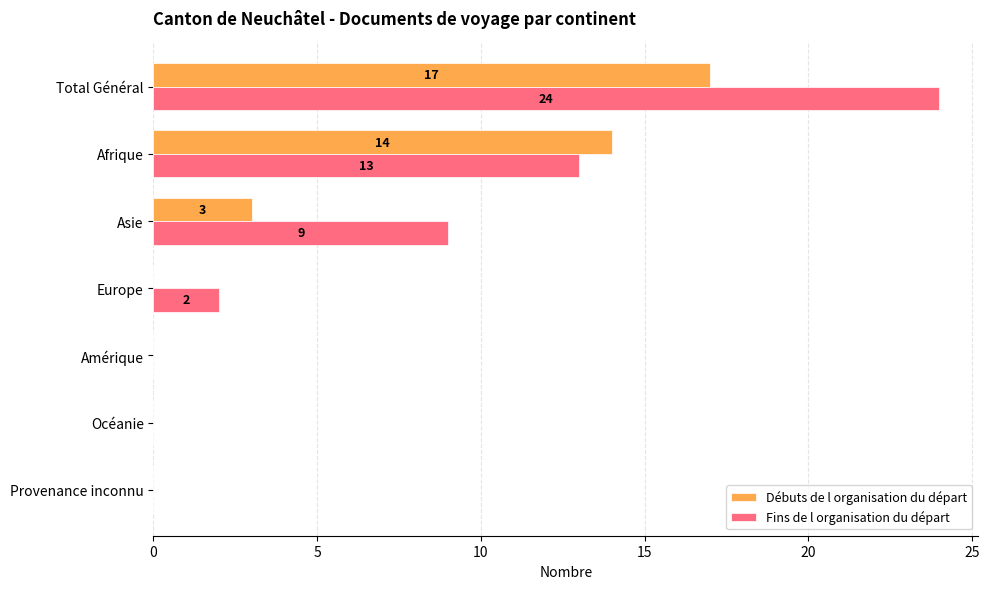

Which series has the largest total across all categories?

Fins de l organisation du départ